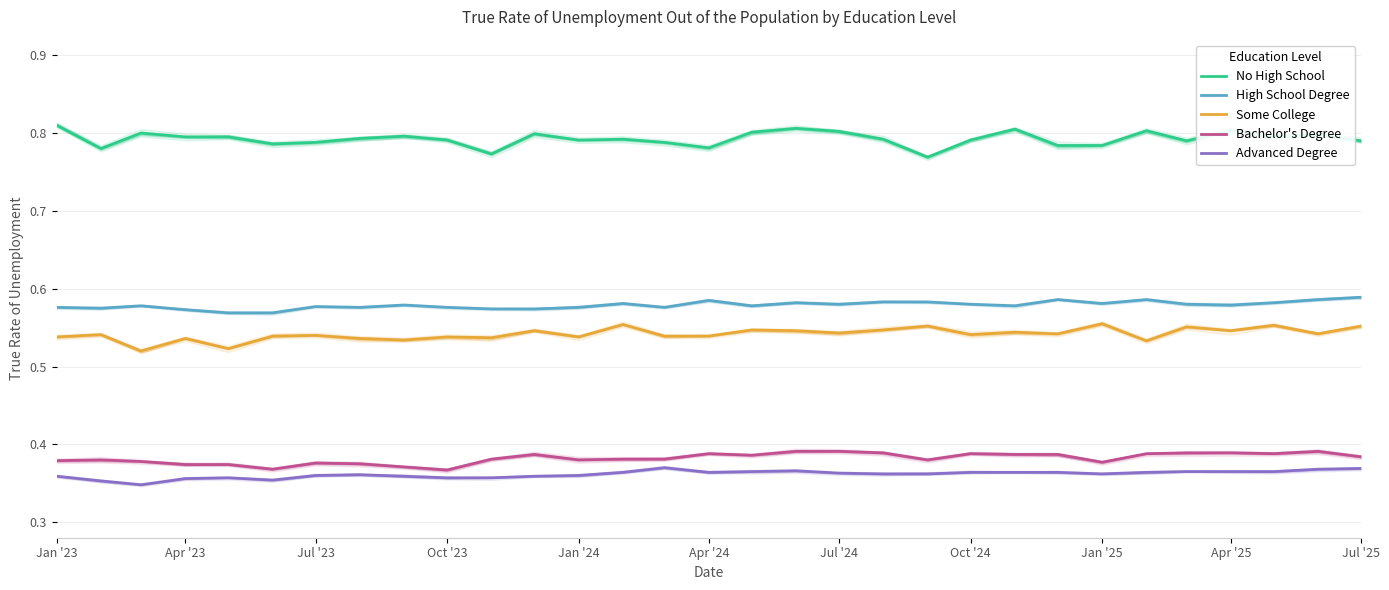

What is the difference between the highest and lowest values at 22?

0.4